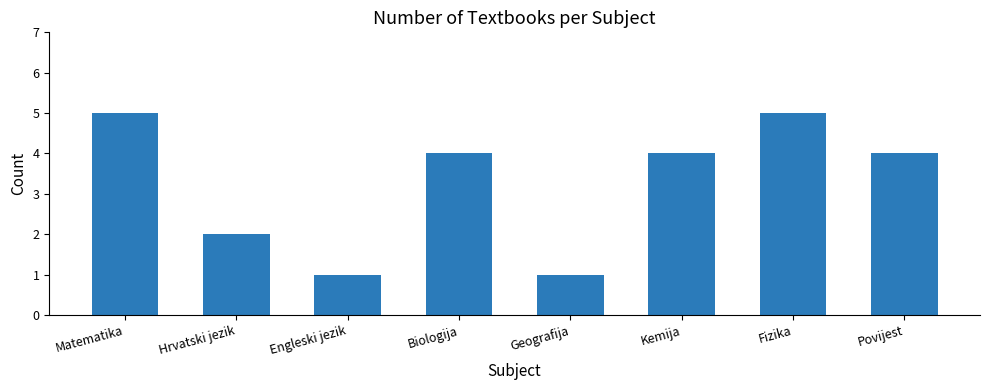

Which has a higher value, Engleski jezik or Povijest?

Povijest